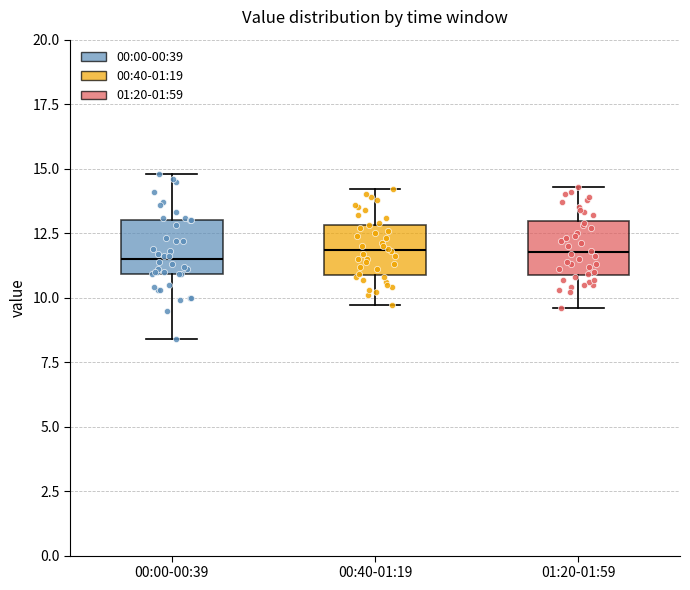

Where does the lower whisker of the box for 00:40-01:19 end on the y-axis? The values are not printed on the chart, so give them approximately, as read against the axis.

9.5